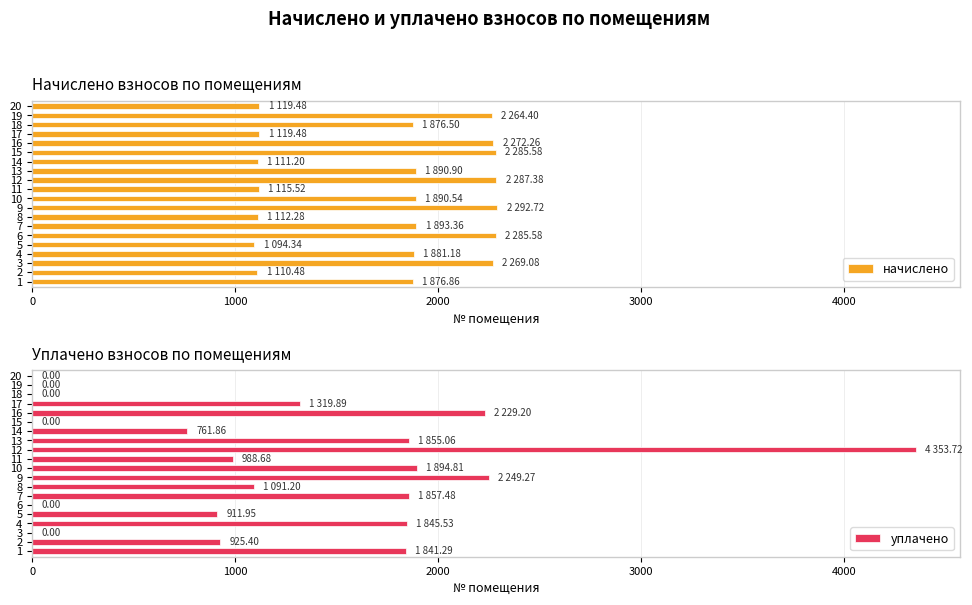

How many groups of bars are there?

20